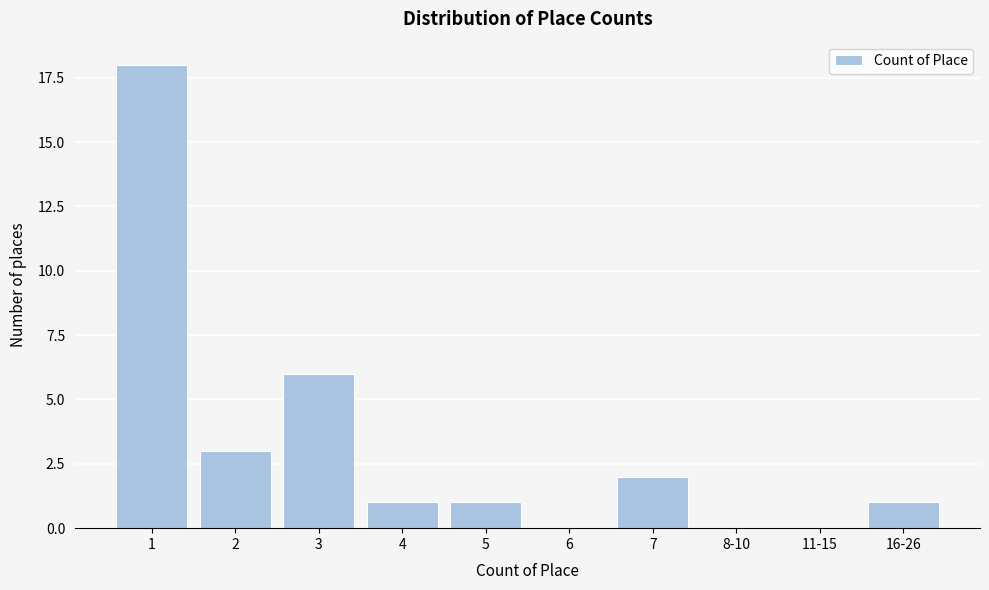

Reading left to right, transcribe all the data shown in this chart.

1=18	2=3	3=6	4=1	5=1	6=0	7=2	8-10=0	11-15=0	16-26=1